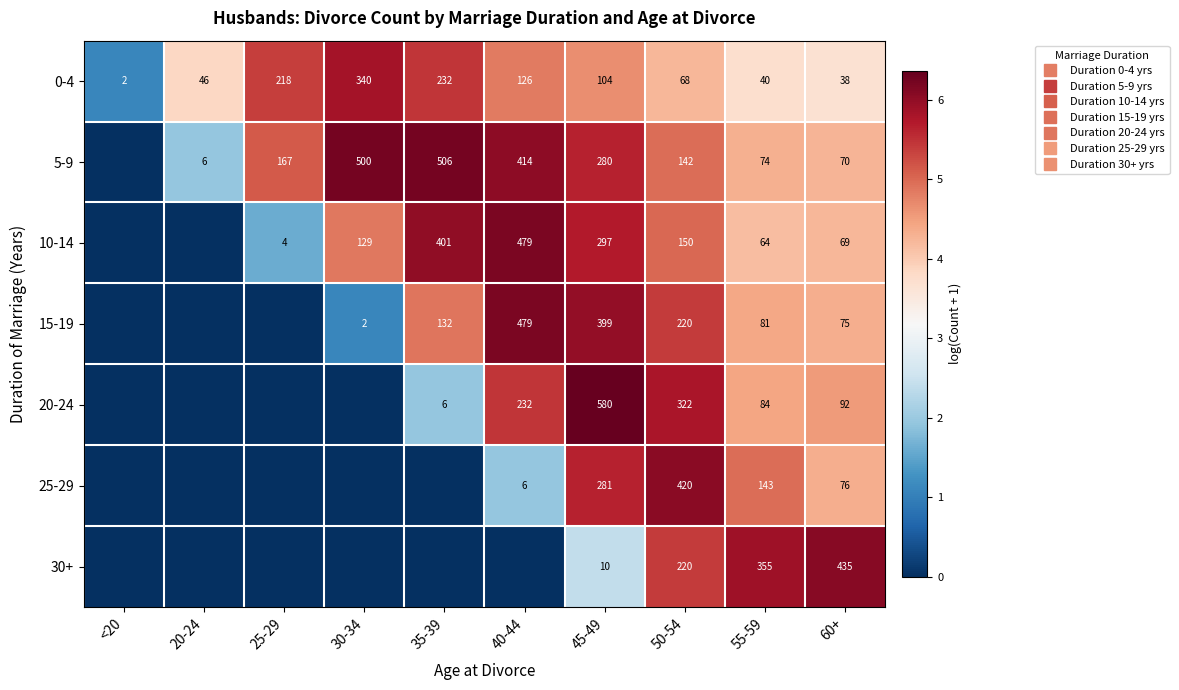

What is the maximum value shown in the chart?

6.4